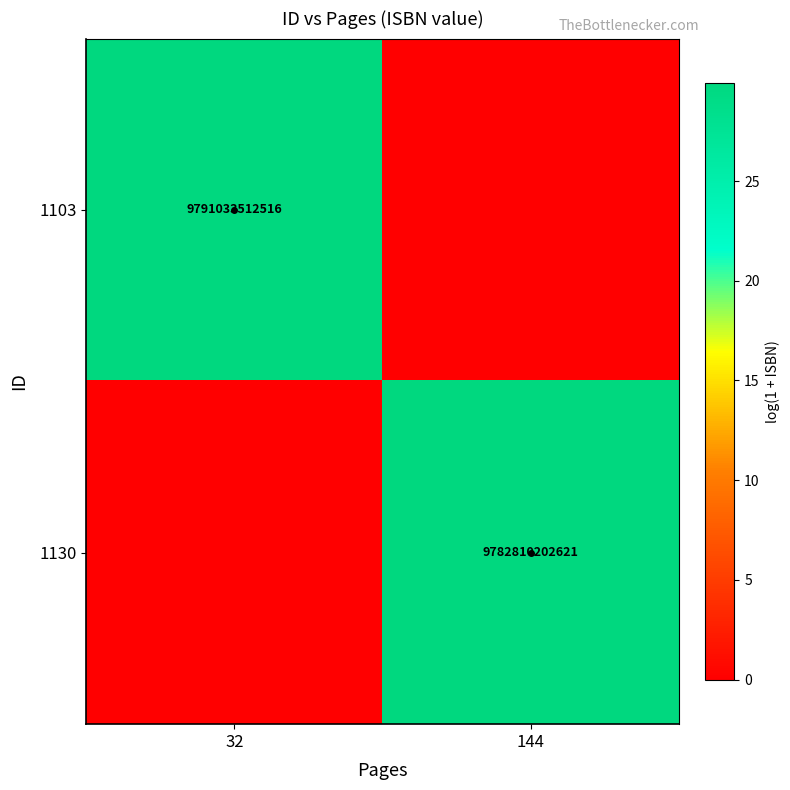

Is it true that 1103 equals 9791033512516 at 32?

True